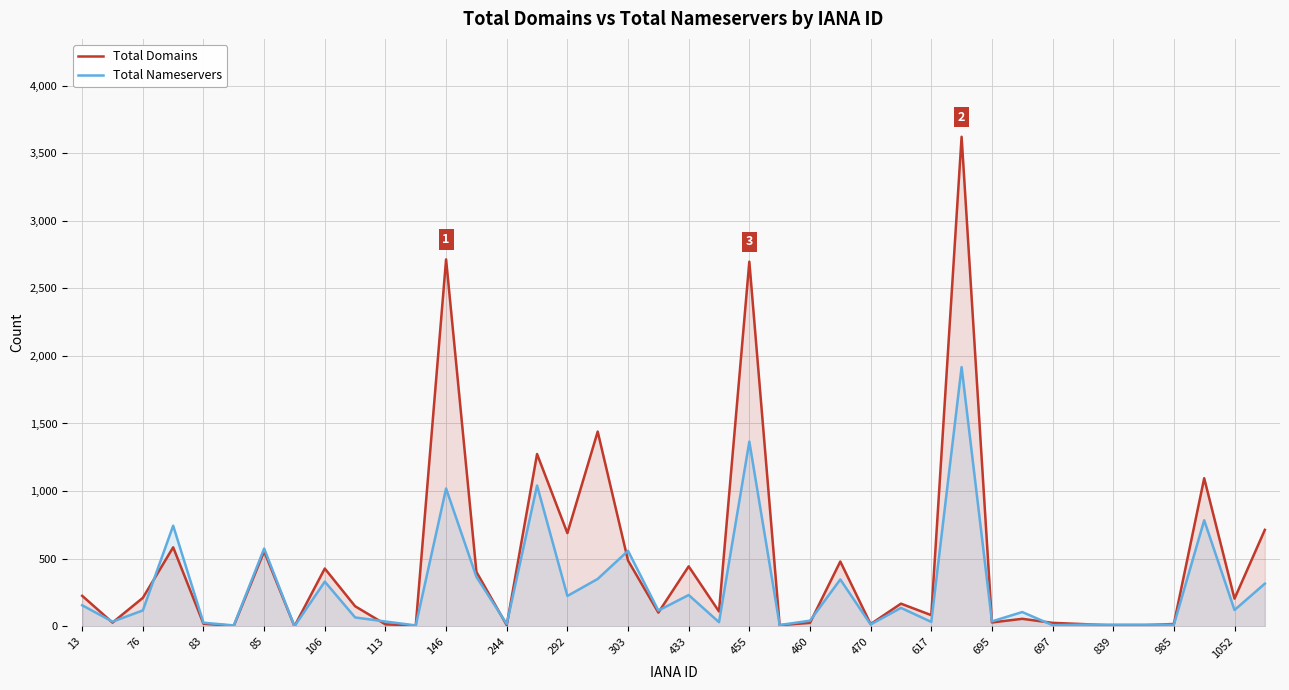

Which series has the largest range (max minus min)?

Total Domains